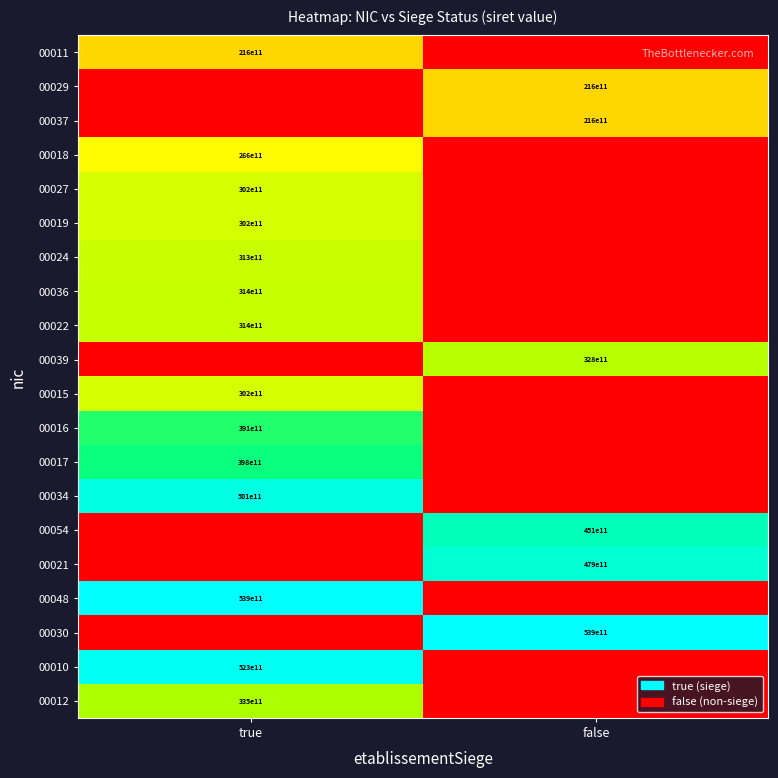

True or false: 00029 has a value of 31004915165499 at false.

False